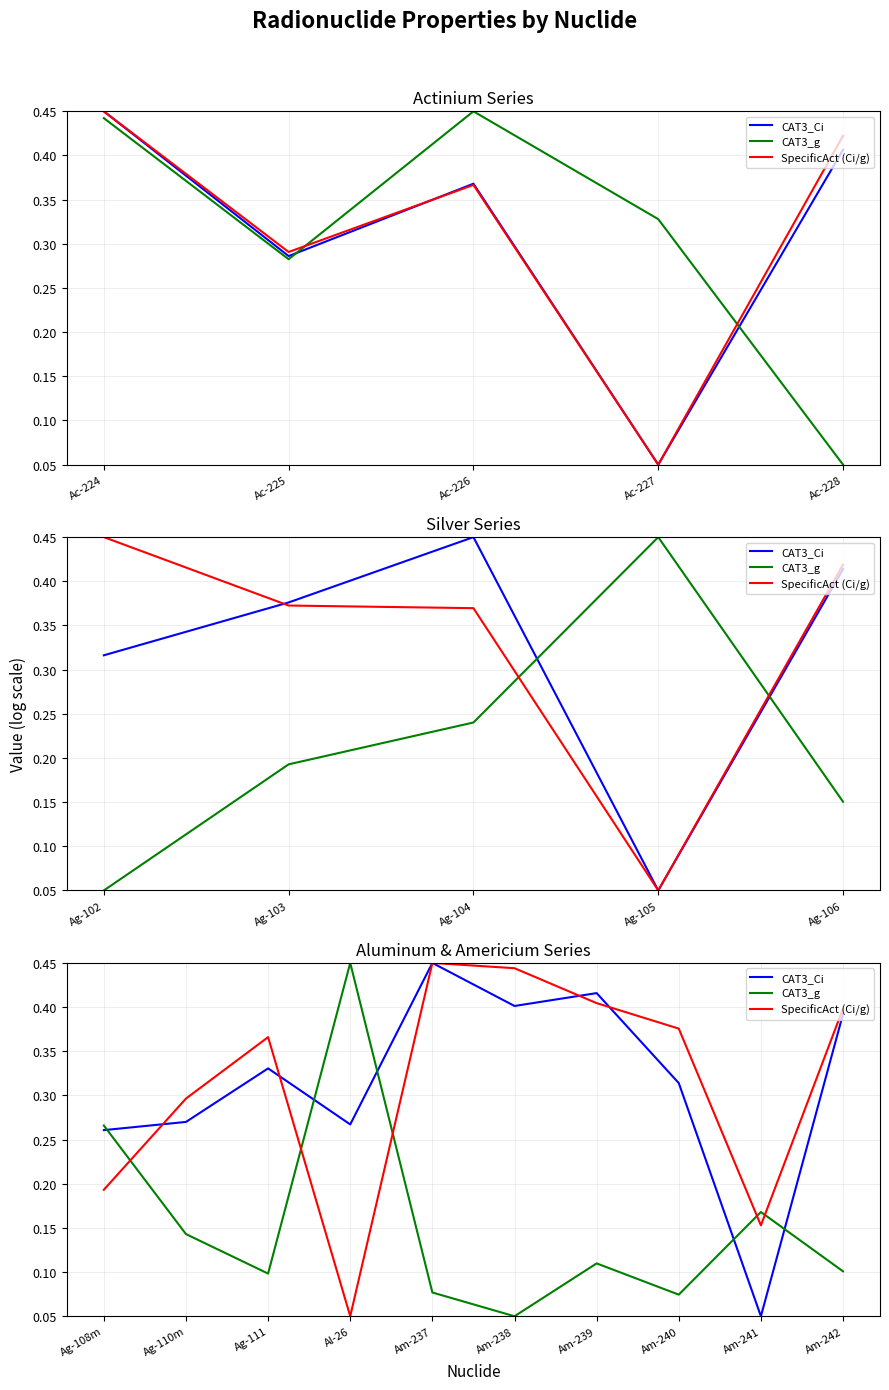

Which series has the widest spread of values?

CAT3_Ci